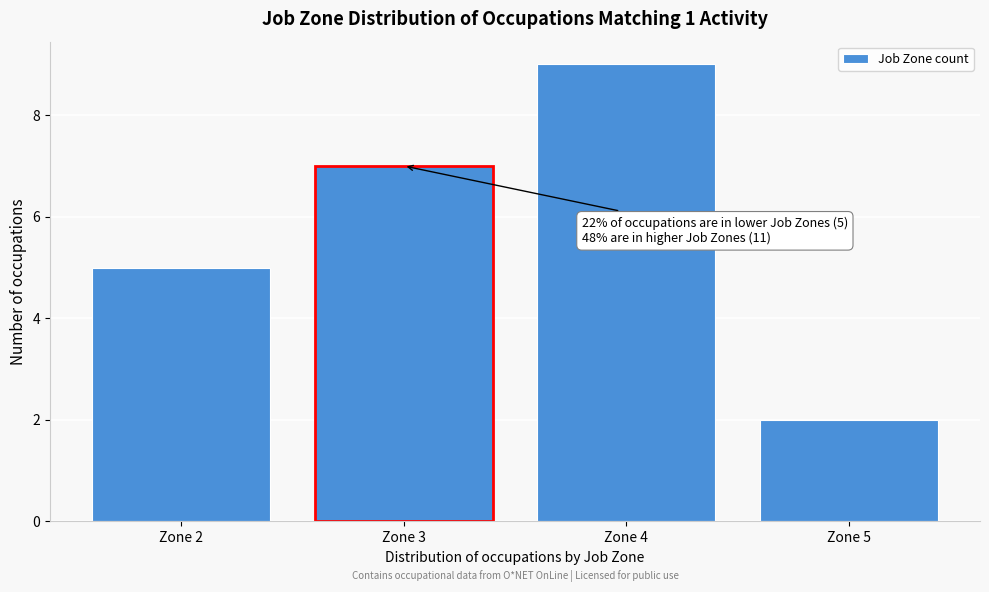

Reading left to right, what are all the values shown in this chart?

Zone 2=5	Zone 3=7	Zone 4=9	Zone 5=2